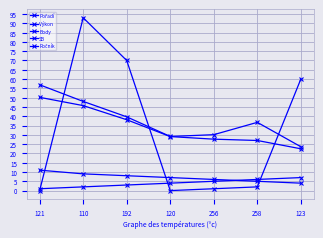

Between 121 and 256, which series saw the biggest shift?

SB